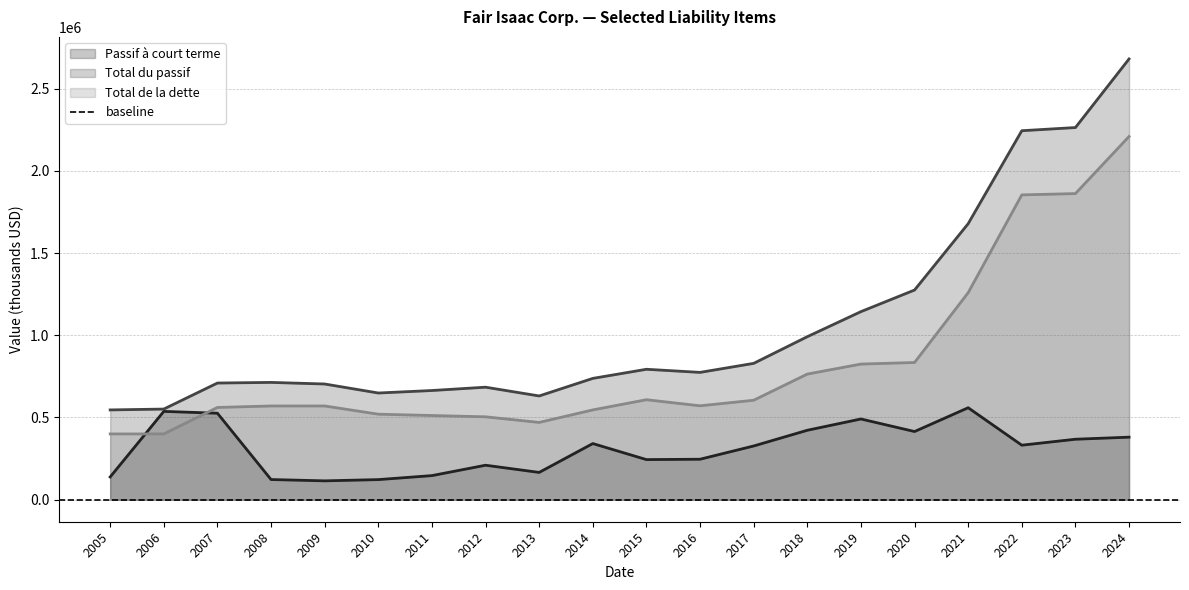

What is the difference between the Total de la dette values at 2012 and 2016?

67000